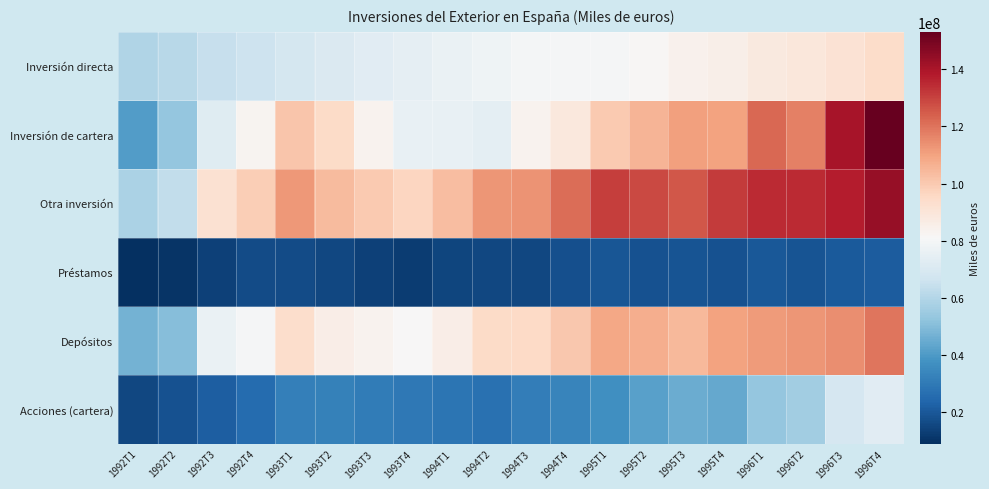

Which series has the largest total across all categories?

Otra inversión